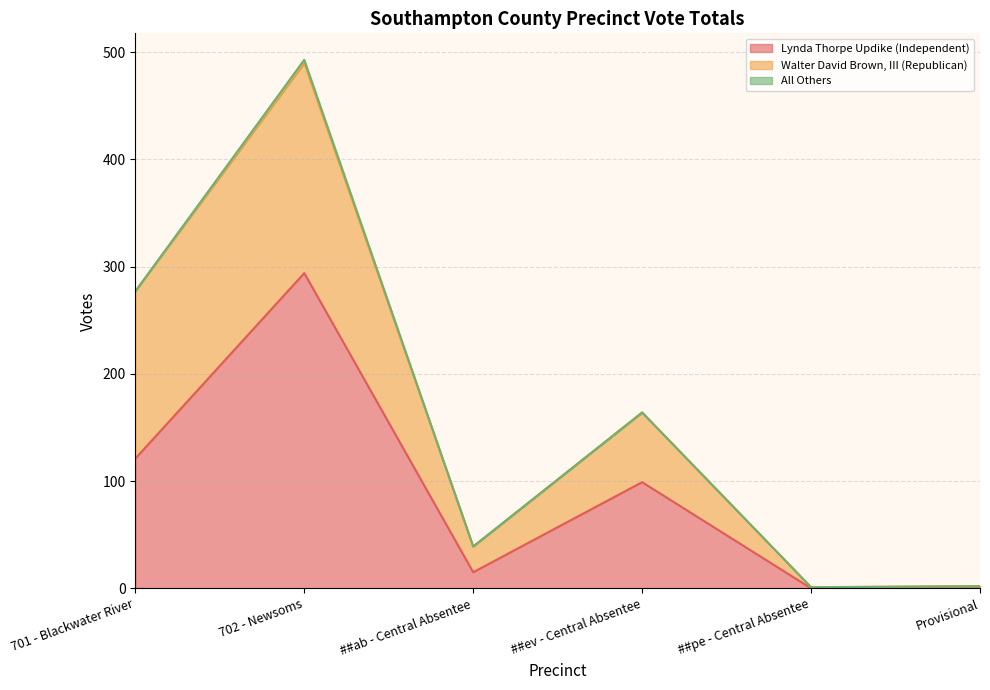

What is the sum of the Walter David Brown, III (Republican) values at 701 - Blackwater River and ##ab - Central Absentee?

180